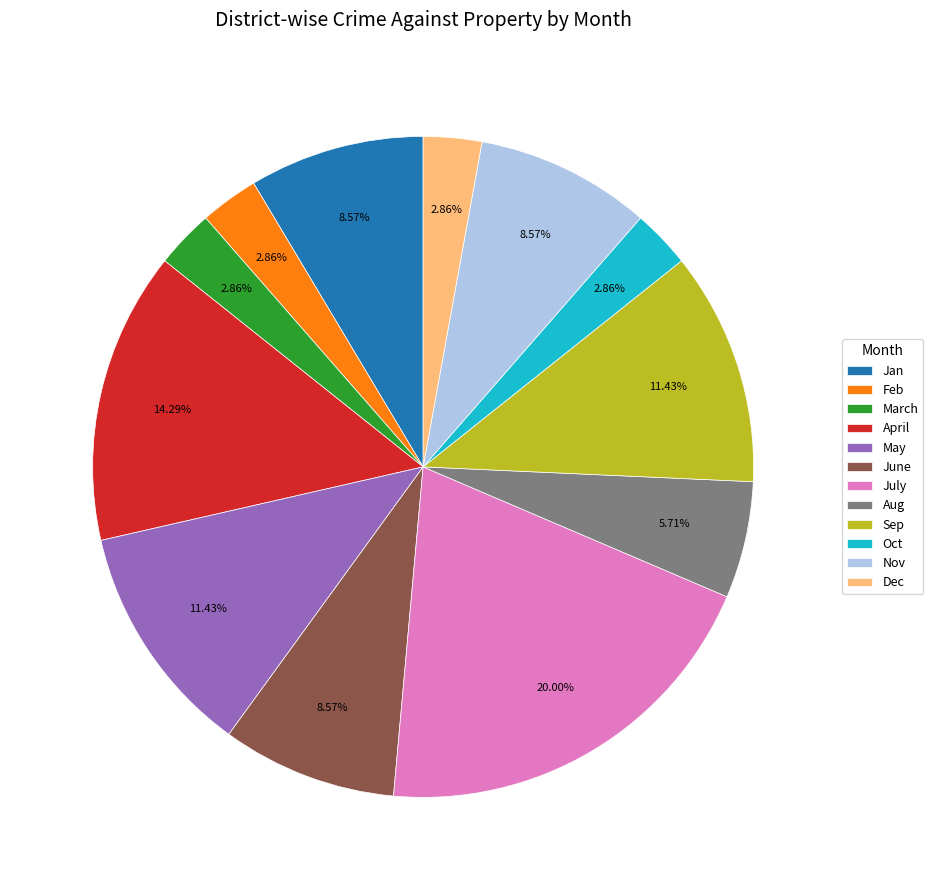

What is the largest slice in the pie chart?

July